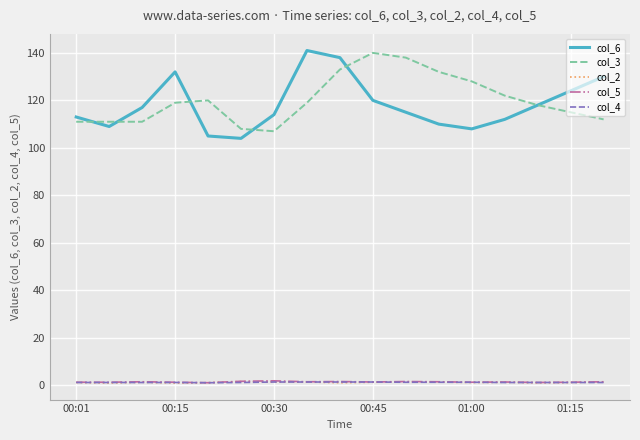

True or false: col_5 and col_6 intersect in this chart.

False